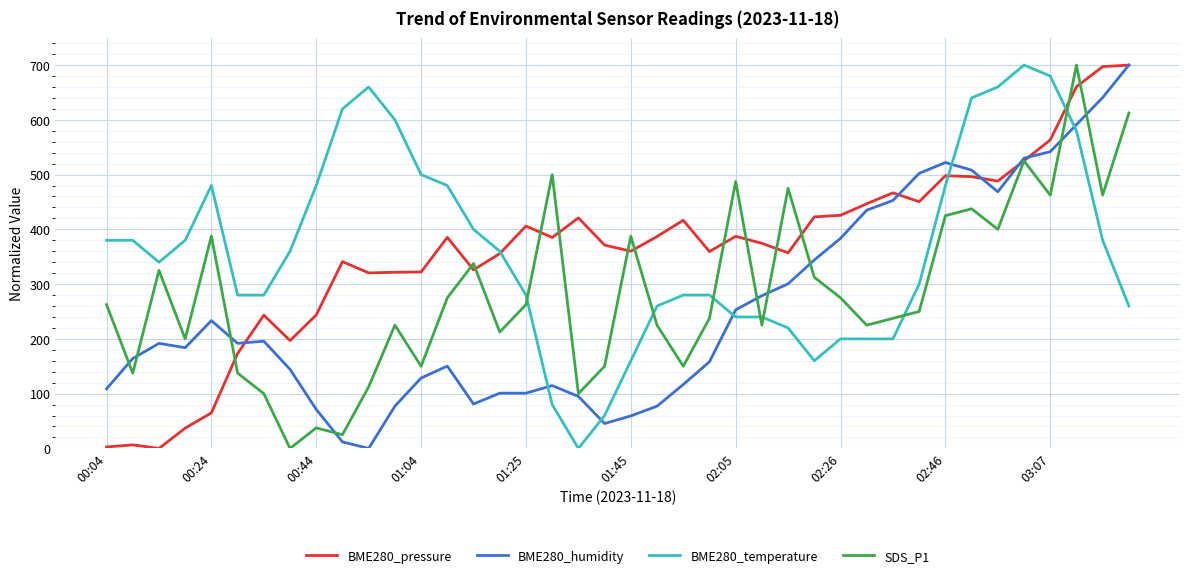

What is the maximum value shown in the chart?

700.0